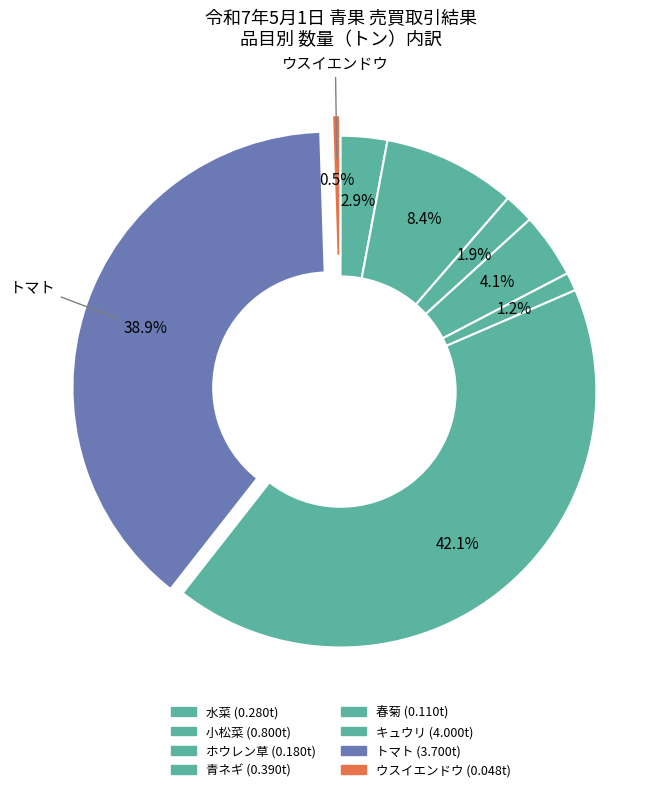

Is 小松菜 the majority of the pie?

No